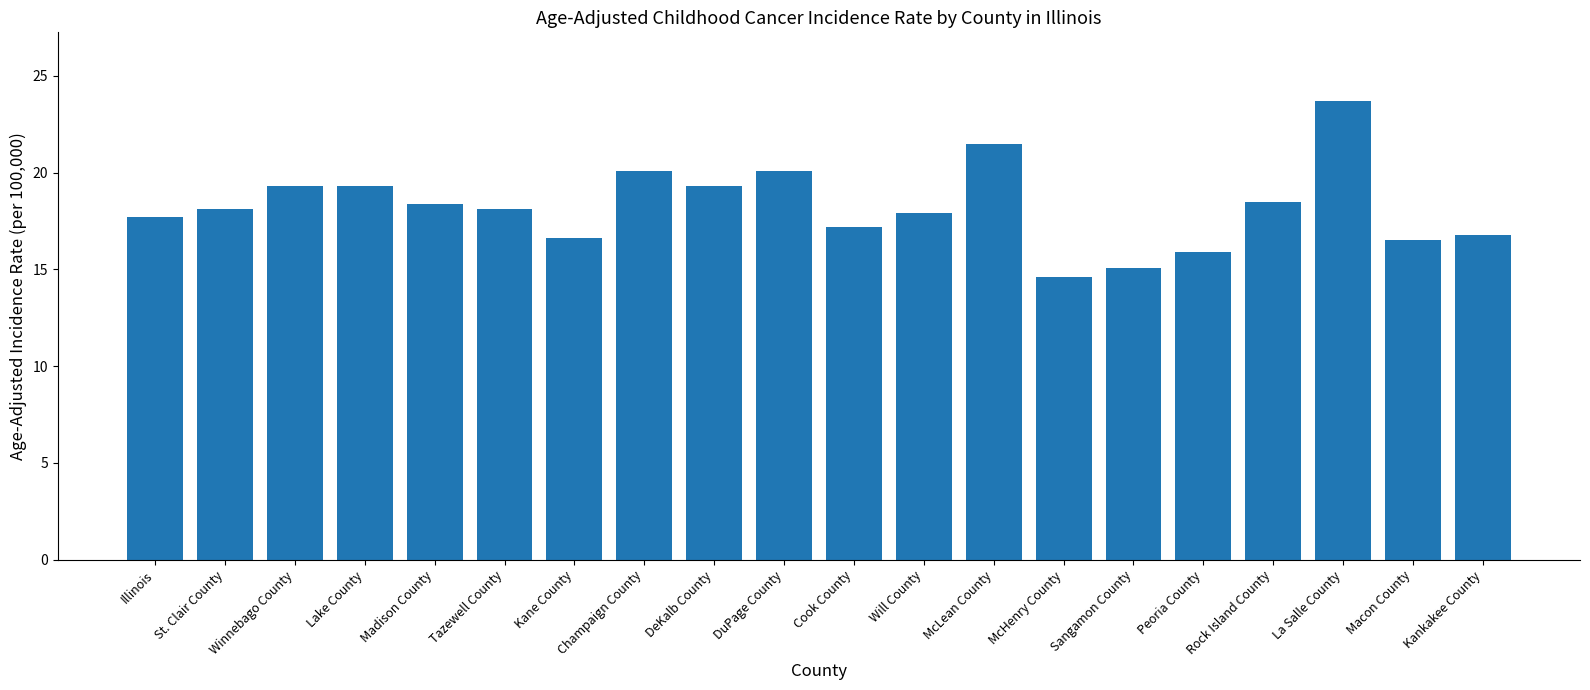

What is the label of the 4th bar from the left?

Lake County